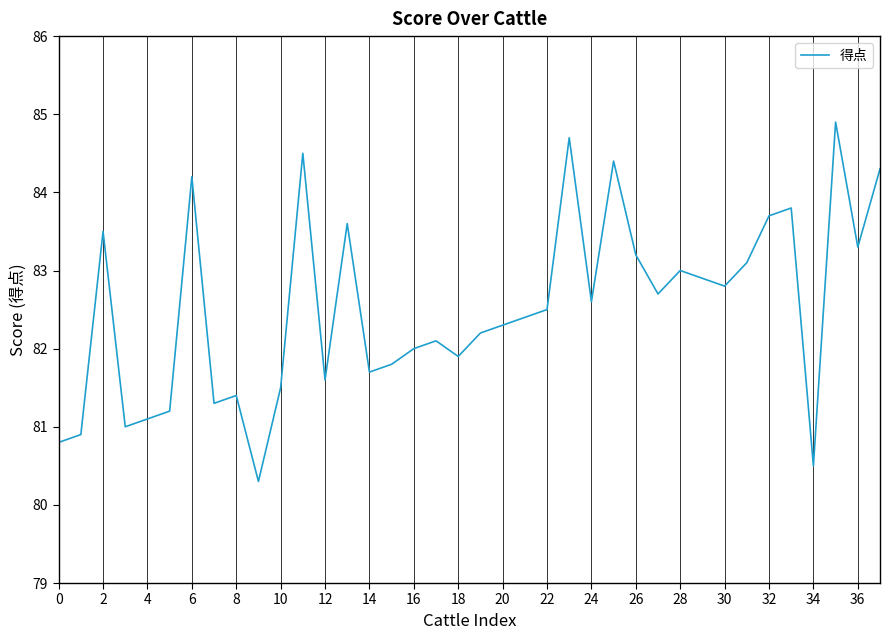

What is the minimum value shown in the chart?

80.3